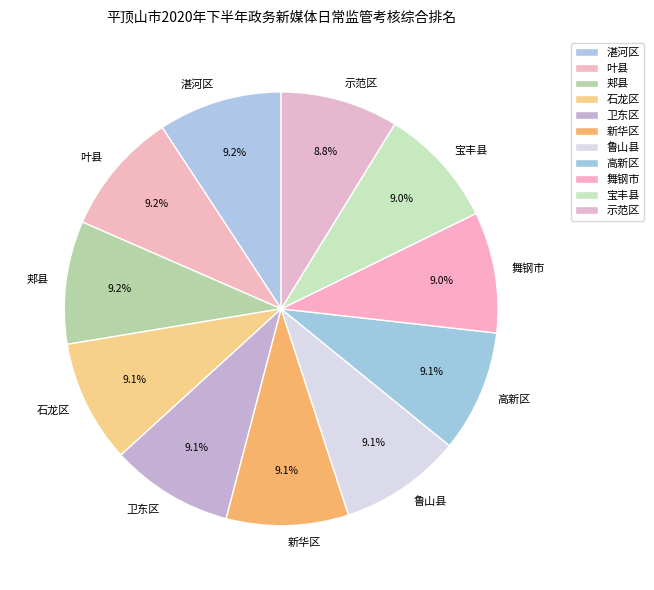

To the nearest percent, what portion does 舞钢市 represent?

9%